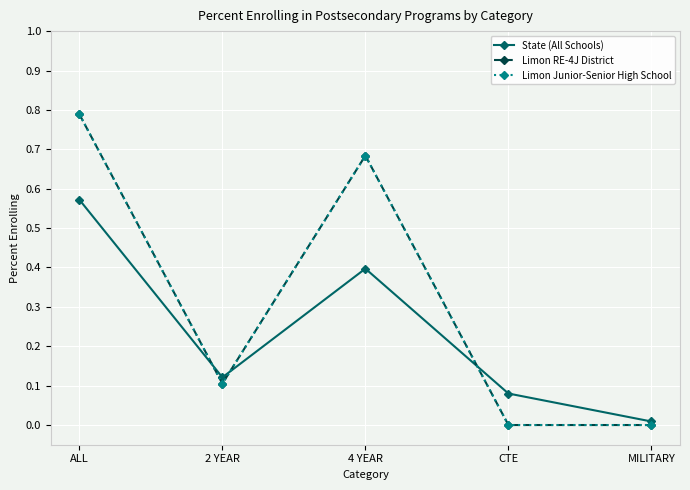

Between which two adjacent categories do Limon RE-4J District and State (All Schools) first intersect?

ALL and 2 YEAR